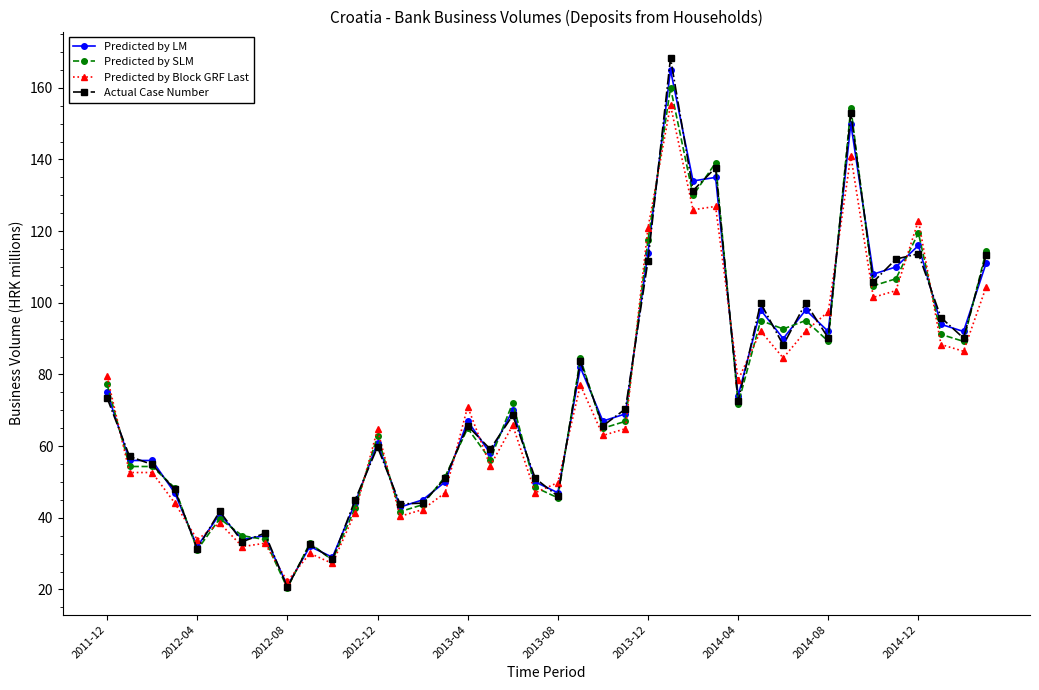

Which series has the widest spread of values?

Actual Case Number